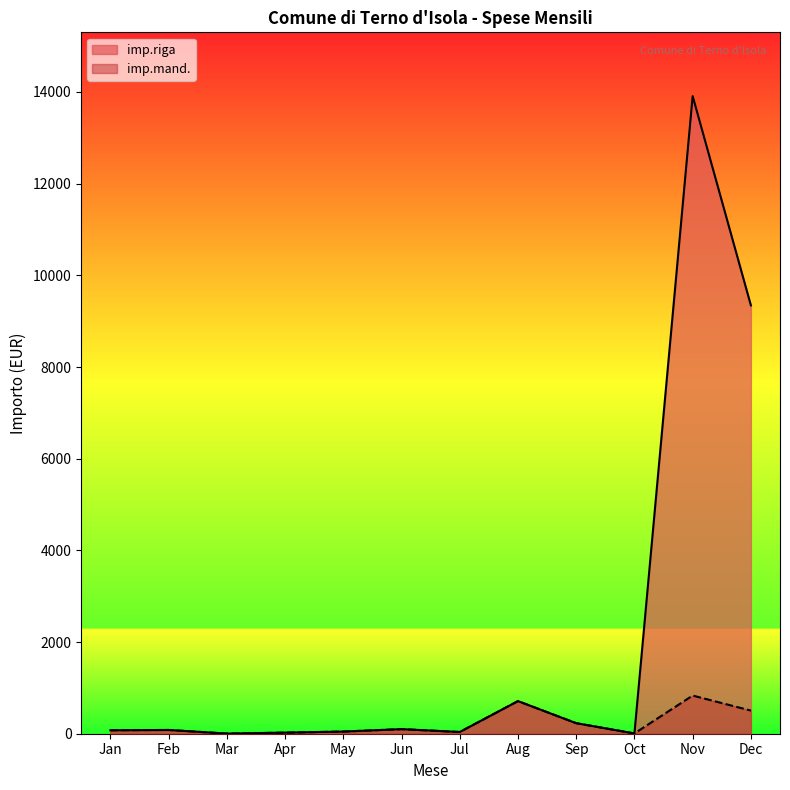

Which series has the largest total across all categories?

imp.riga